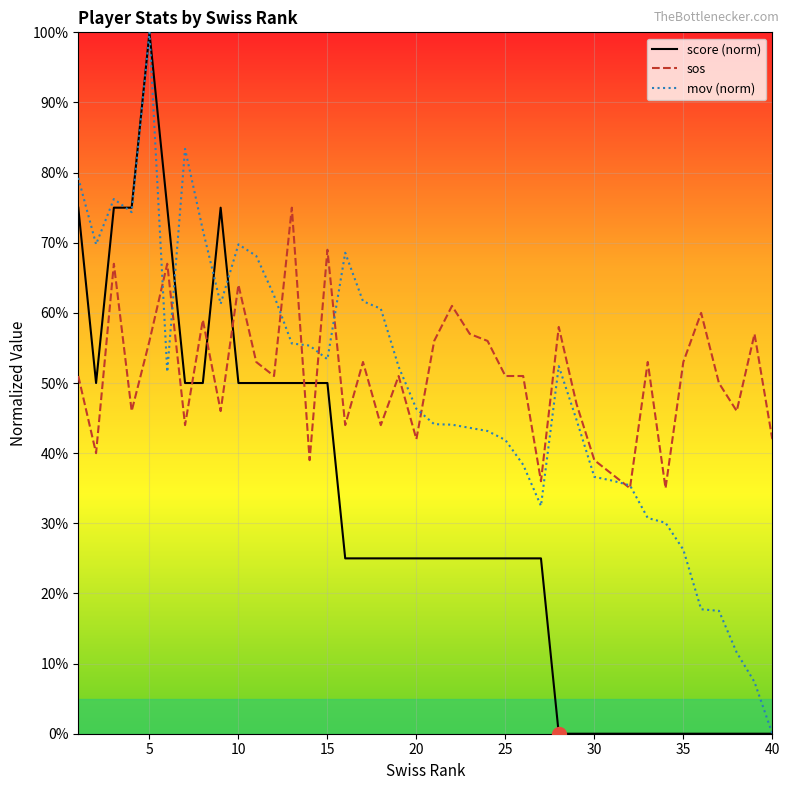

What is the value of the sos point at the 36th from the left?

0.6